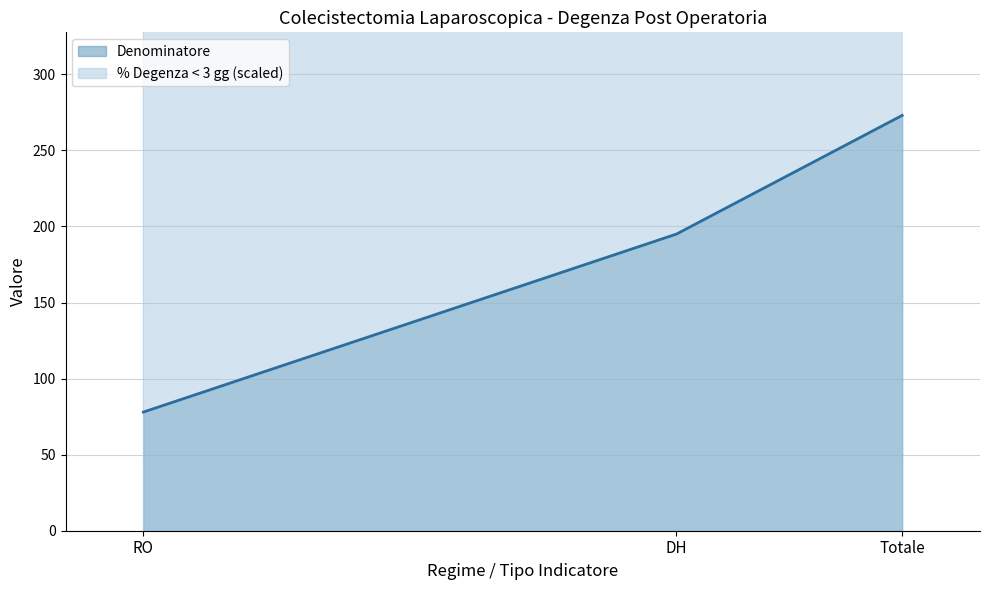

Reading left to right, what are all the values shown in this chart?

Denominatore: RO=78.0	DH=195.0	Totale=273.0
% Degenza post operatoria inferiore a 3 gg: RO=348.7	DH=400.0	Totale=385.3